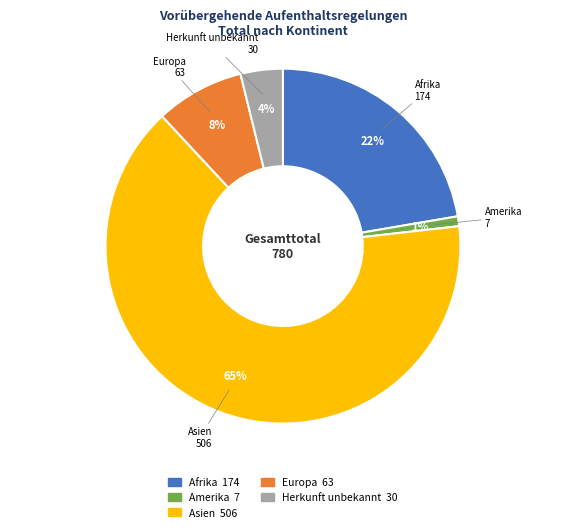

Rank the categories by value from highest to lowest.

Asien, Afrika, Europa, Herkunft unbekannt, Amerika